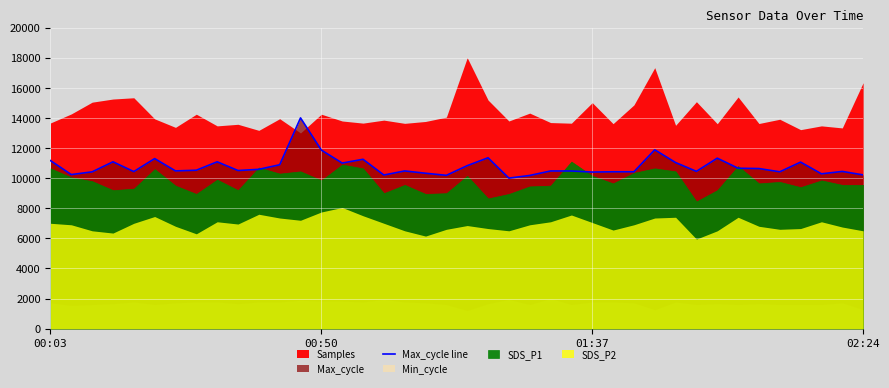

What is the ratio of the value at 30 to the value at 24?

1.1